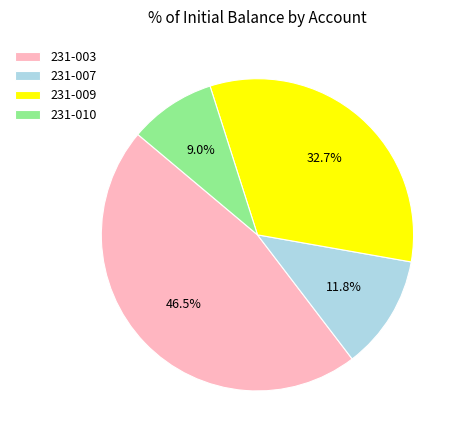

Approximately how many times larger is the value at 231-003 compared to 231-010?

5.2